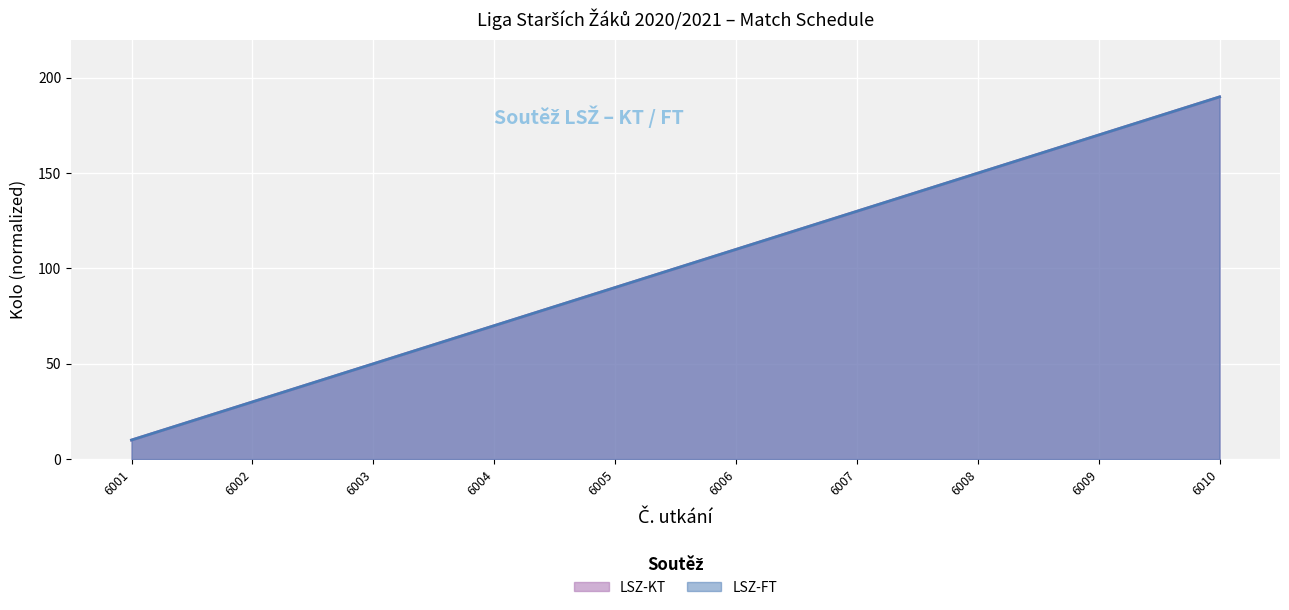

What is the greatest value displayed?

190